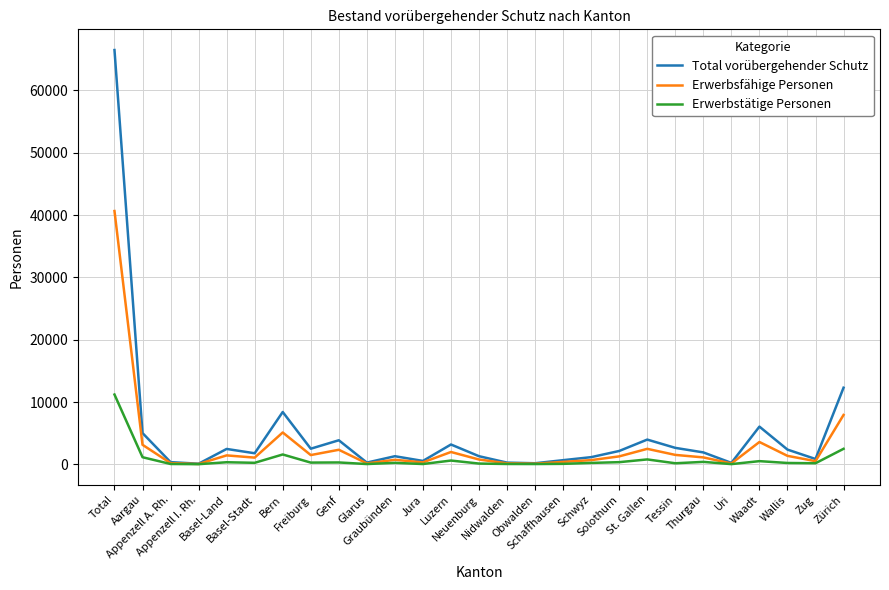

Which category has the highest value across all series?

Total